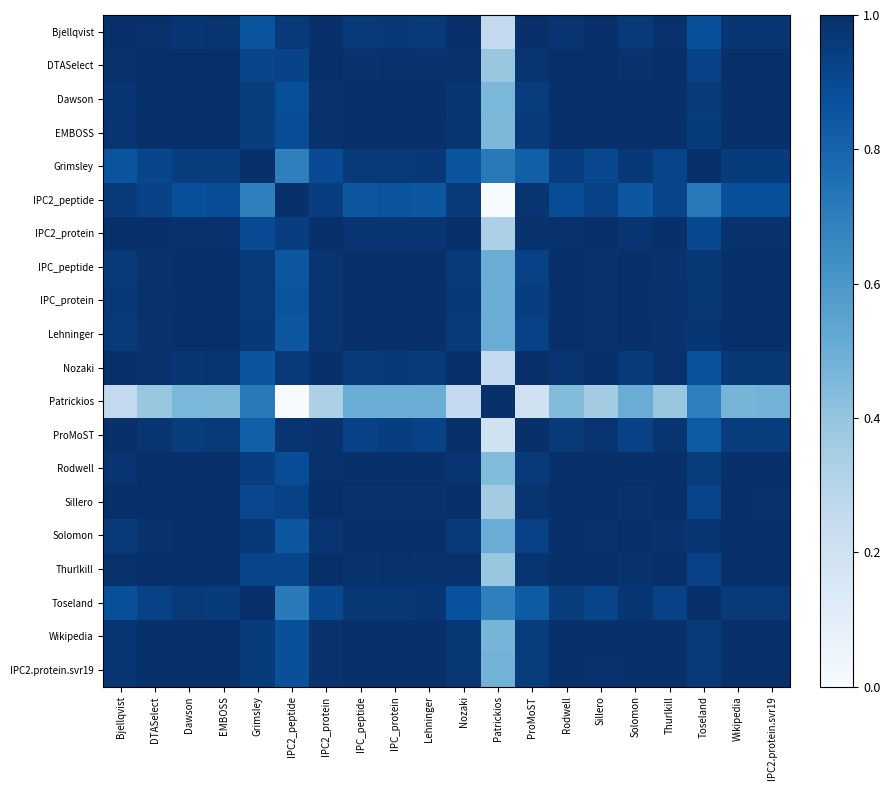

How many series are shown in this chart?

20